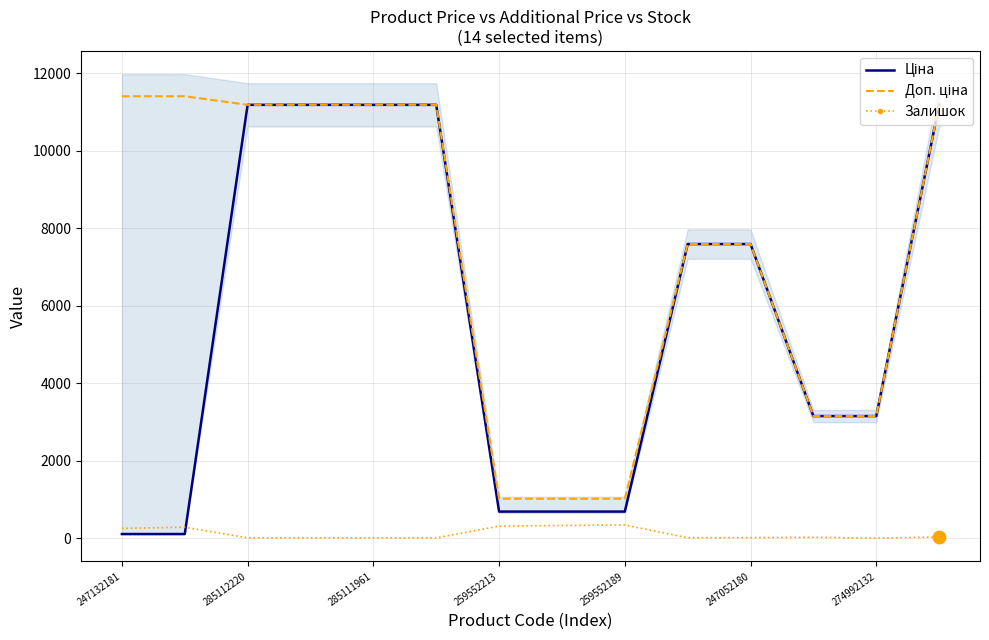

What is the maximum value for Залишок?

348.0